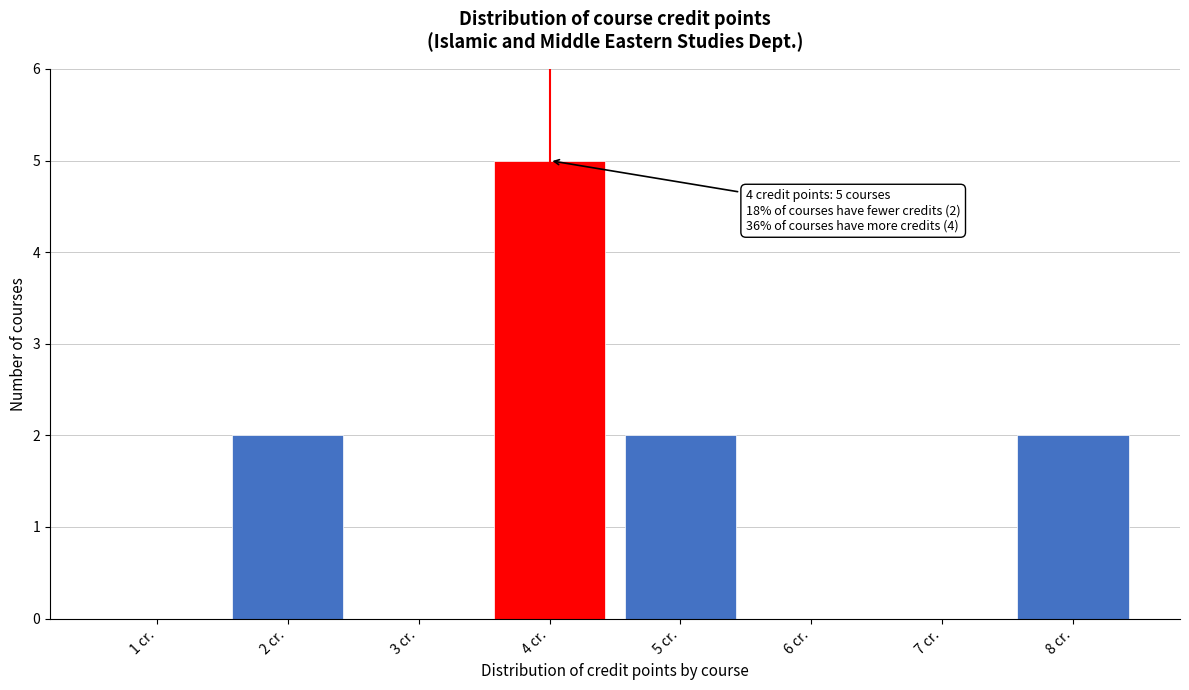

Over which range of the x-axis is the bar tallest?

3.5 to 4.5